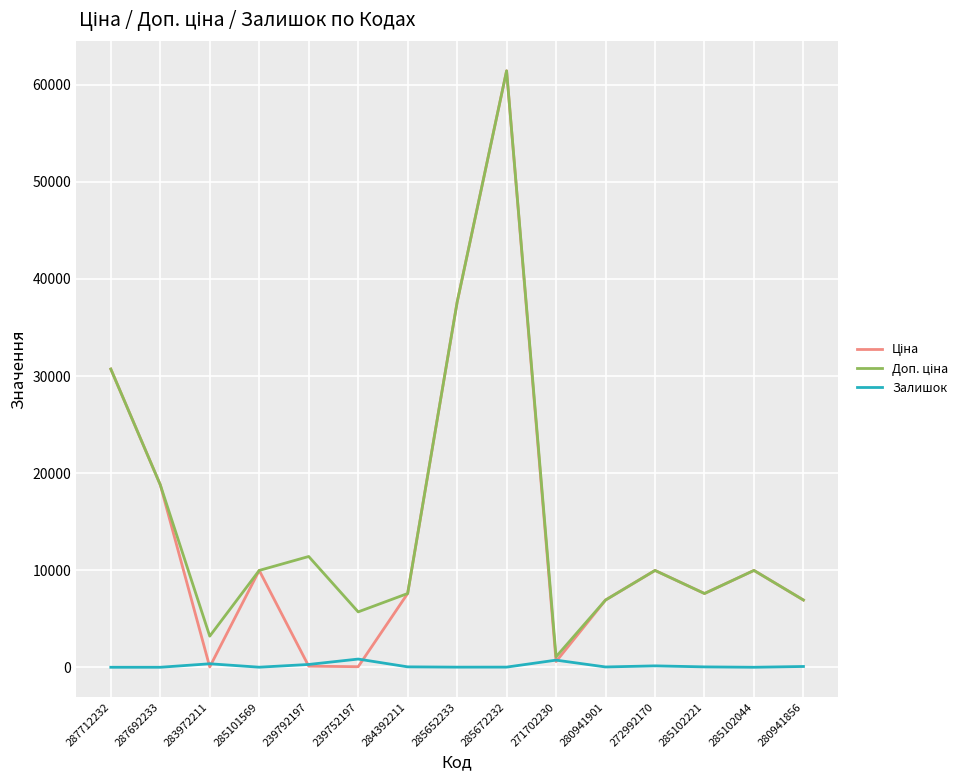

What position from the left is 287692233?

2